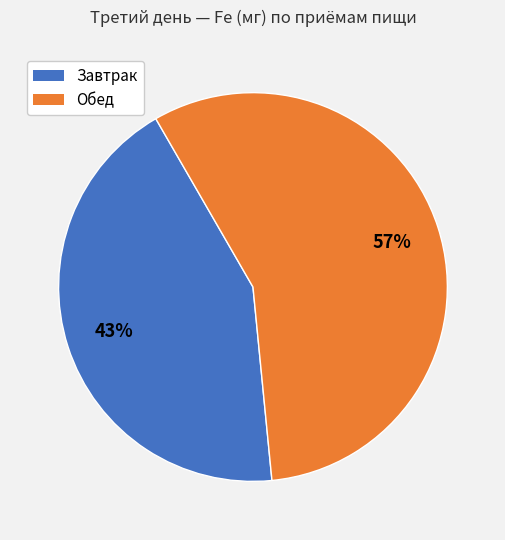

Does any single category account for the majority?

Yes